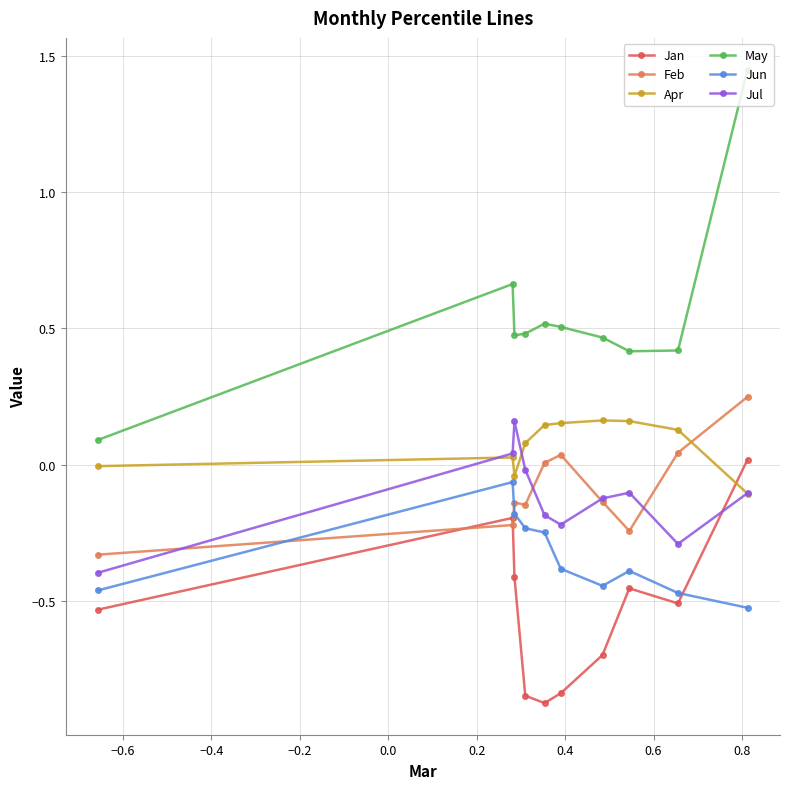

Which series has the widest spread of values?

May